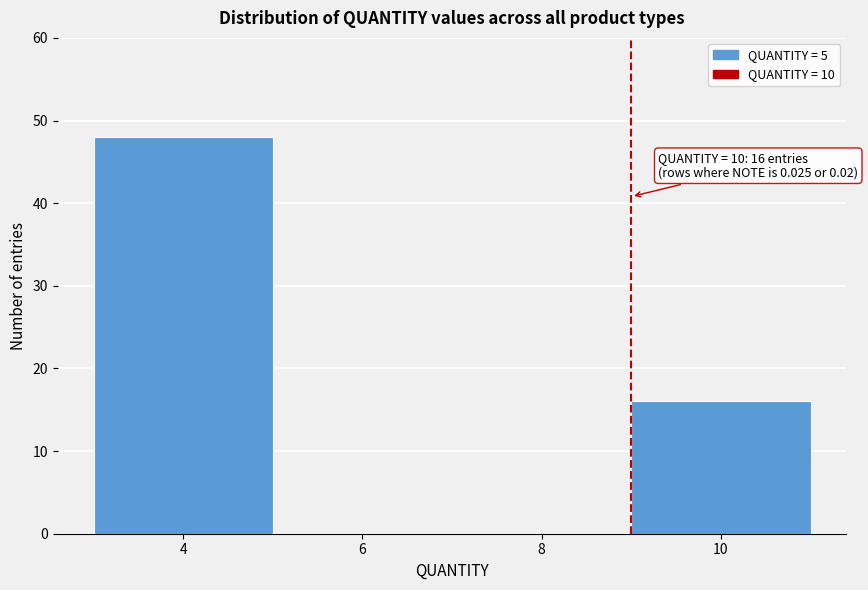

Reading right to left, what are all the values shown in this chart?

10=16	8=0	6=0	4=48